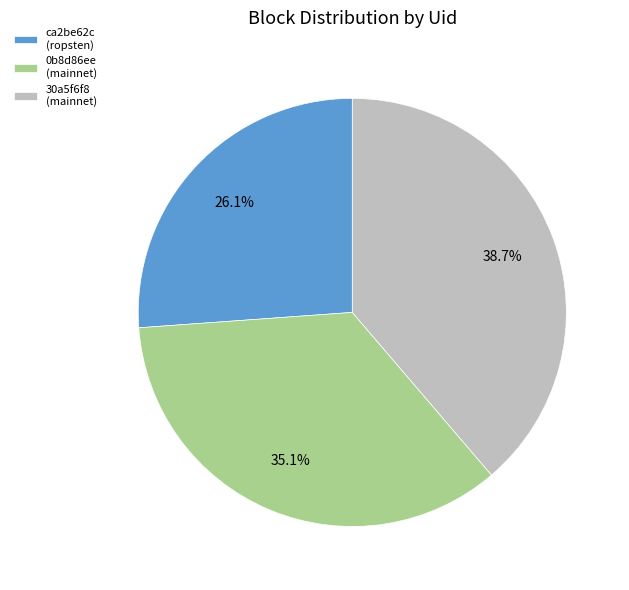

Is there a majority slice in this chart?

No